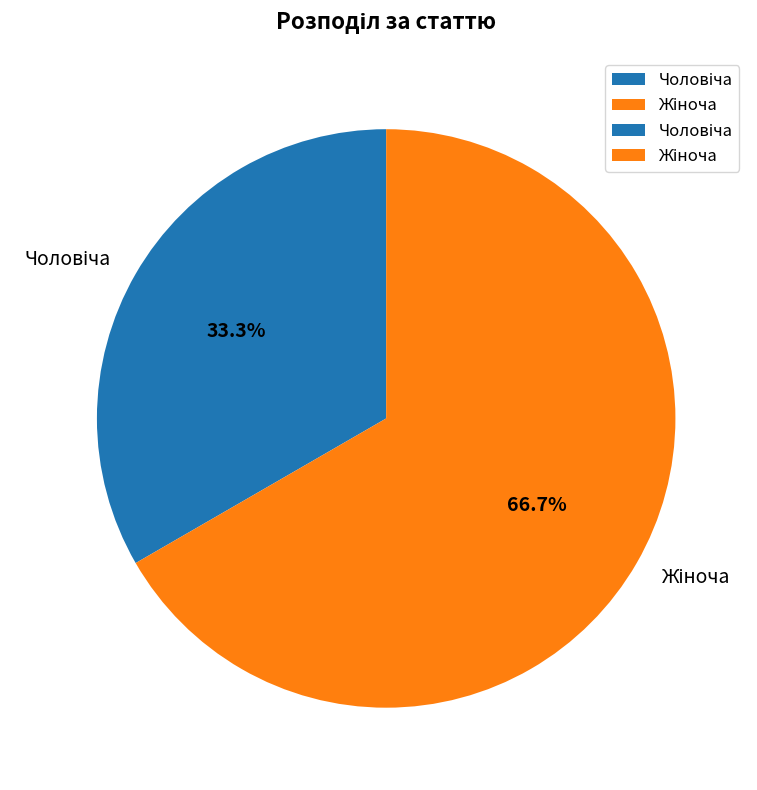

Does any single category account for the majority?

Yes